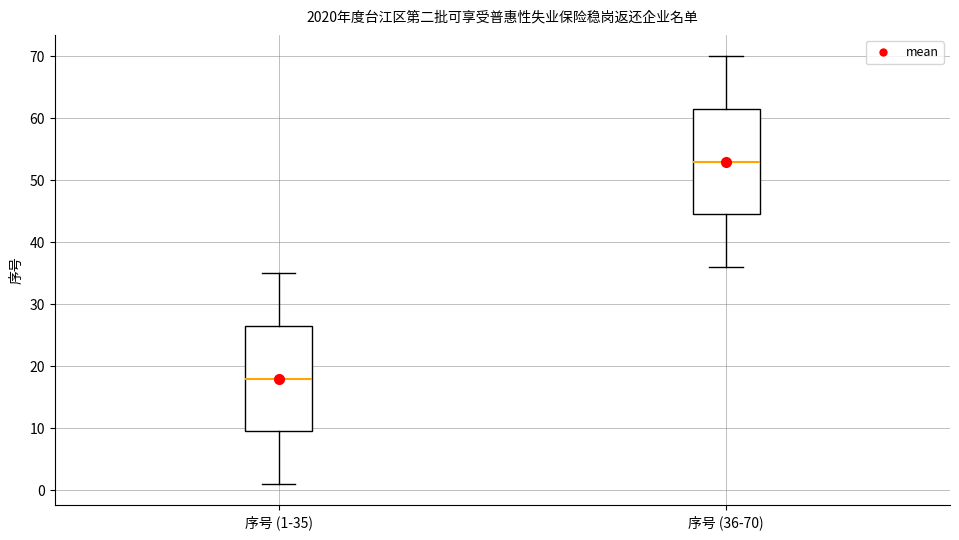

Where does the lower whisker of the box for 序号 (1-35) end on the y-axis? The values are not printed on the chart, so give them approximately, as read against the axis.

1